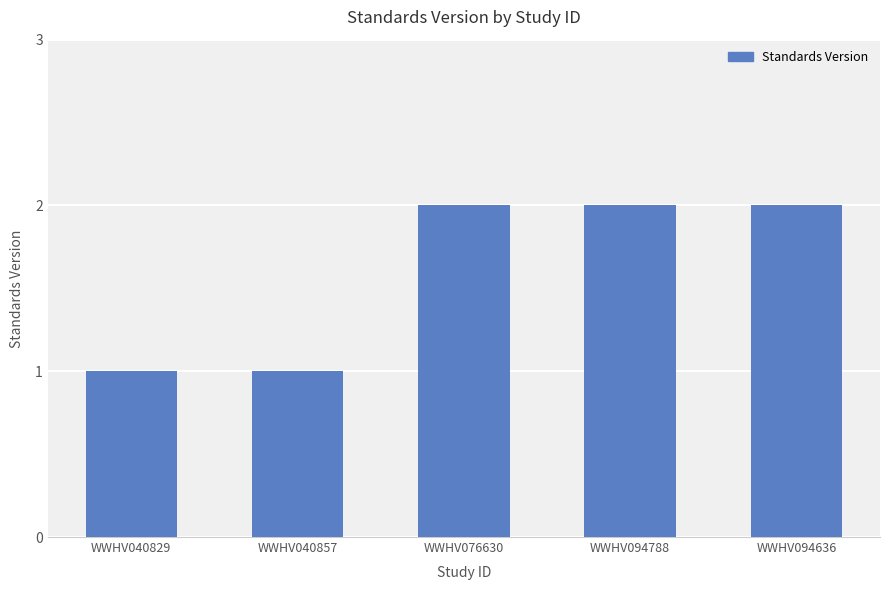

Reading right to left, extract all data points from this chart.

2	2	2	1	1